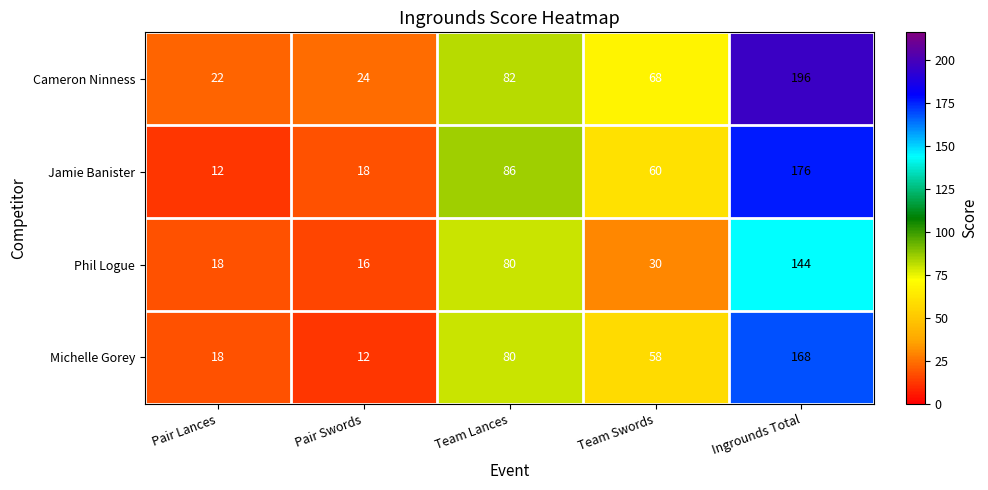

Reading right to left, what are all the values shown in this chart?

Cameron Ninness: 196	68	82	24	22
Jamie Banister: 176	60	86	18	12
Phil Logue: 144	30	80	16	18
Michelle Gorey: 168	58	80	12	18